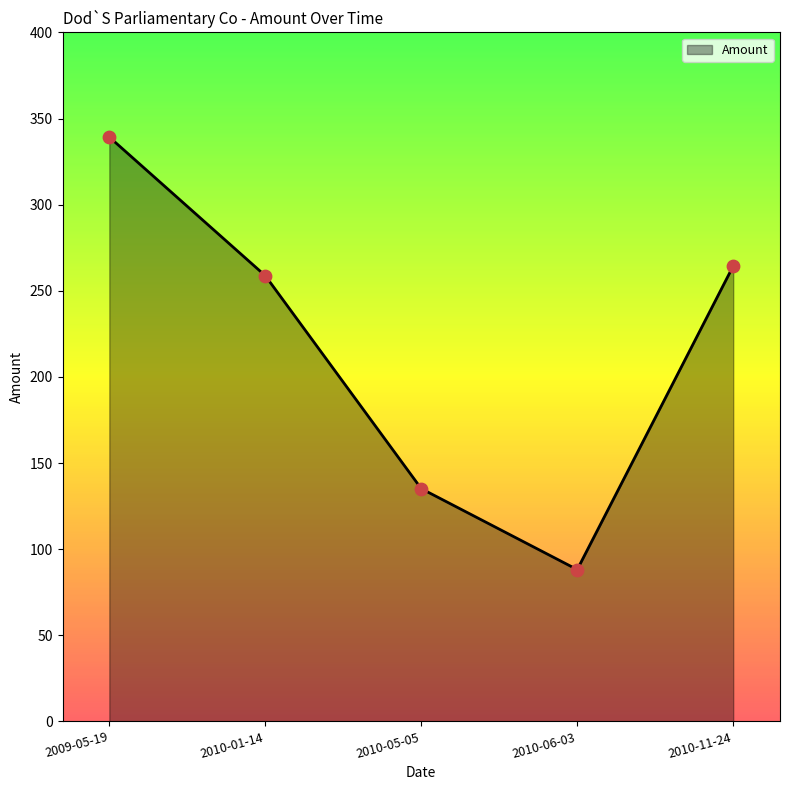

What is the change in value from 2009-05-19 to 2010-01-14?

-80.5